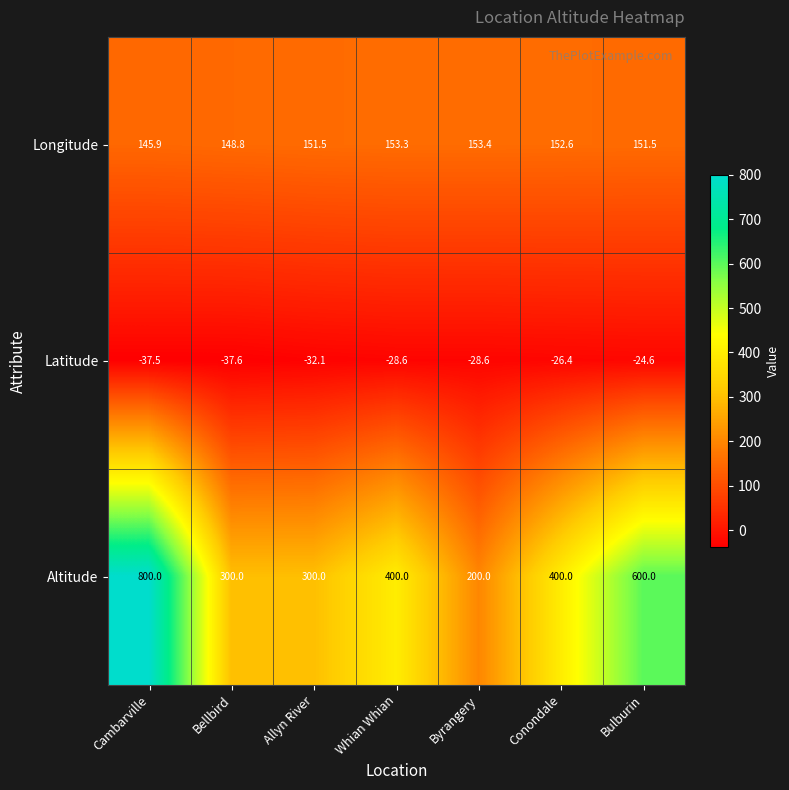

Count the number of data series in this chart.

3